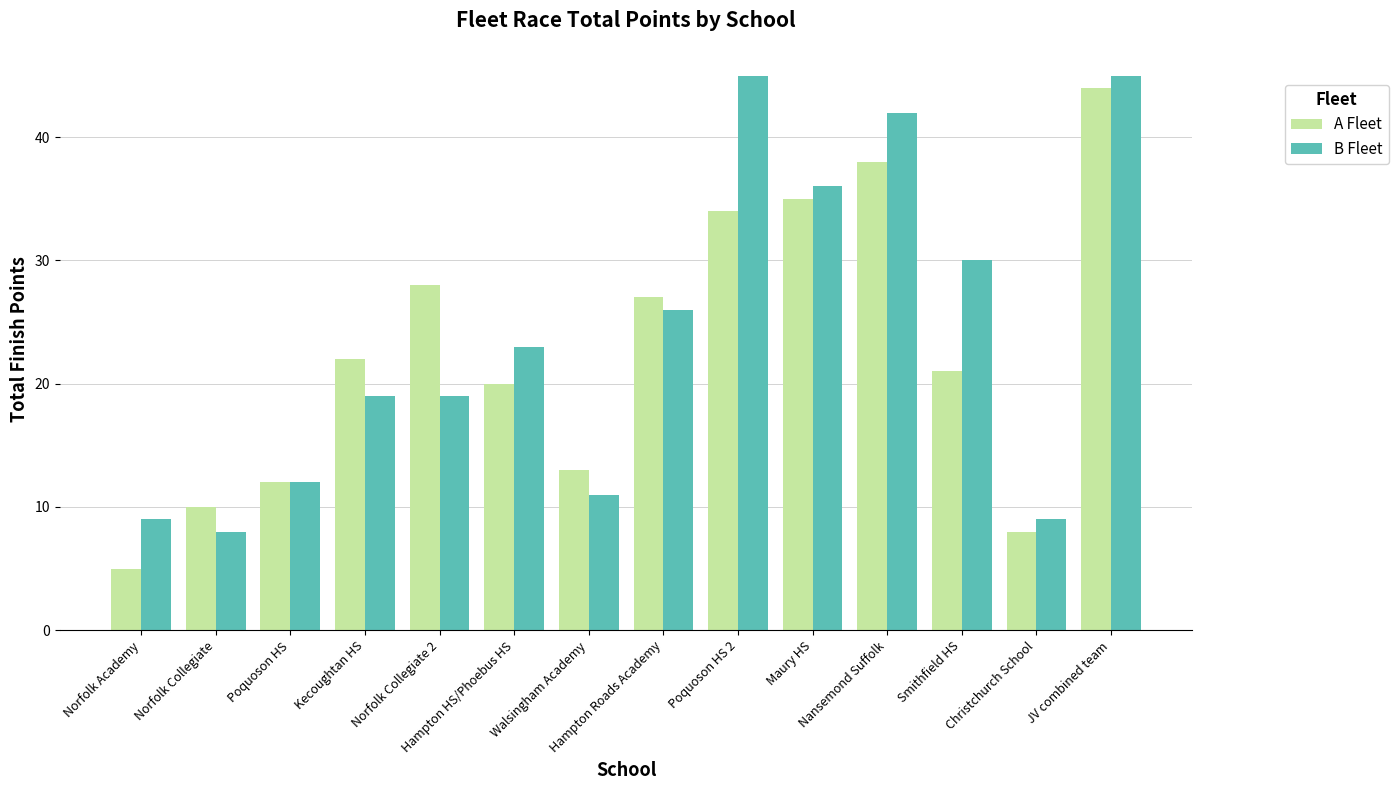

What is the label of the 13th bar from the left?

Christchurch School